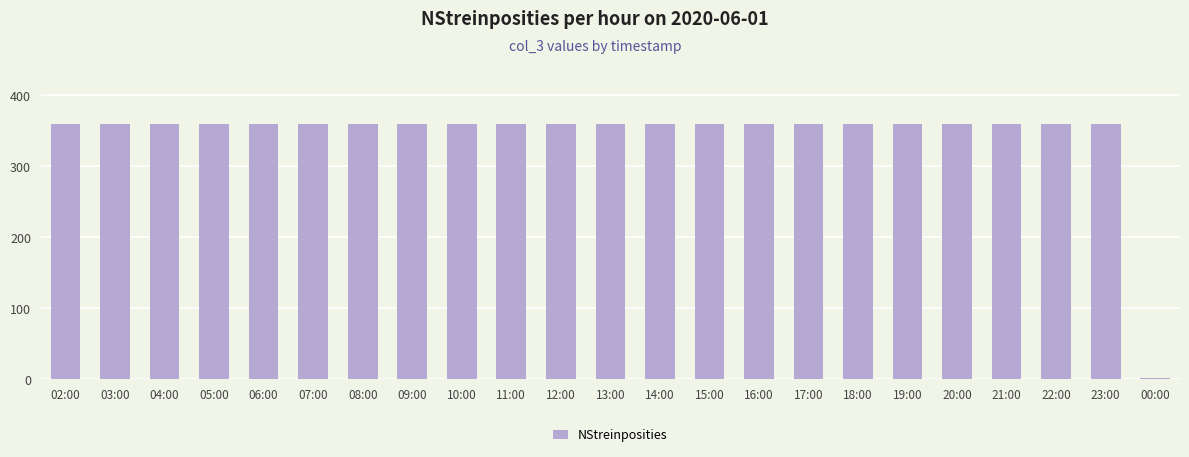

What is the label of the 4th bar from the right?

21:00